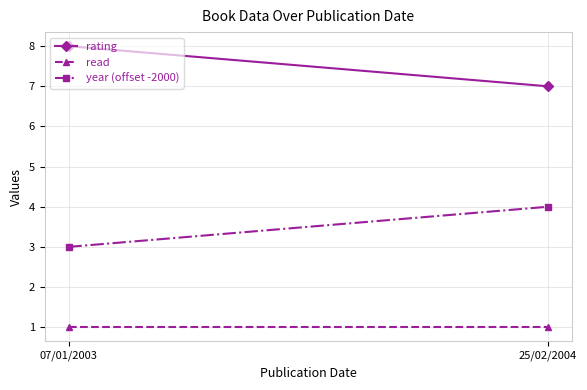

Reading left to right, list all the values displayed in this chart.

rating: 07/01/2003=8	25/02/2004=7
read: 07/01/2003=1	25/02/2004=1
year (offset -2000): 07/01/2003=3	25/02/2004=4